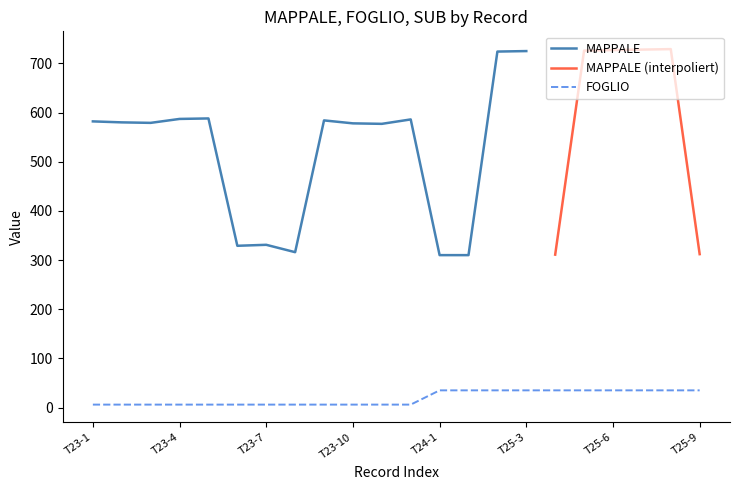

Does the chart display data point markers on the line(s)?

No